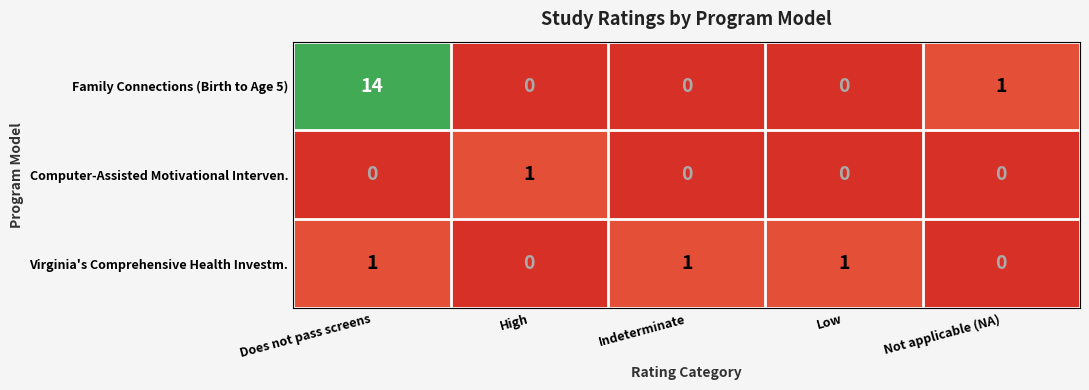

Which series has the widest spread of values?

Family Connections (Birth to Age 5)